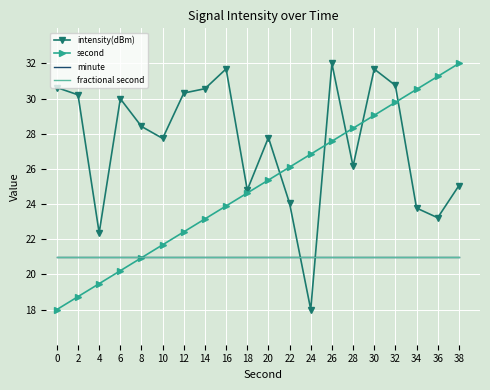

Is this an area chart (filled region under the line)?

No